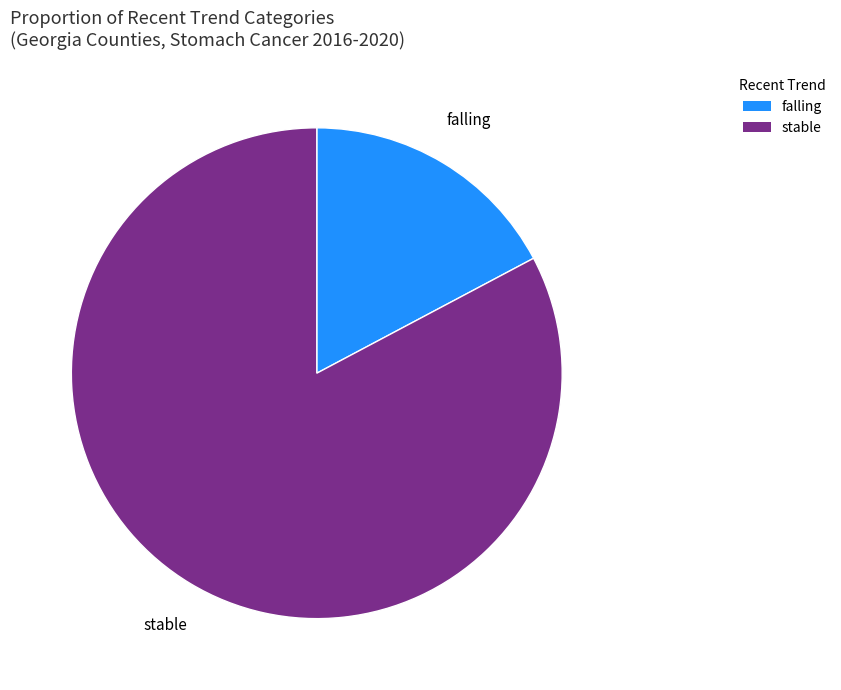

Do stable and falling together represent more than half of the pie?

Yes